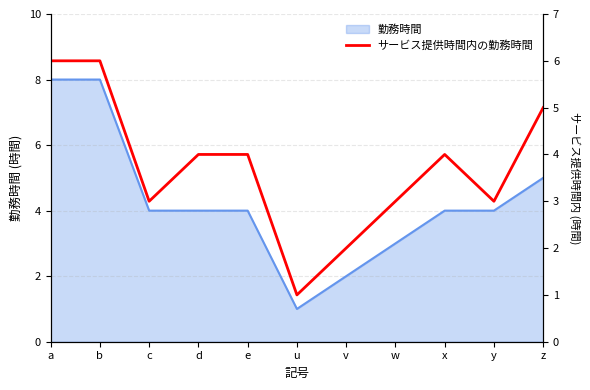

How many interior local peaks (higher than both neighbors) does the data have?

1